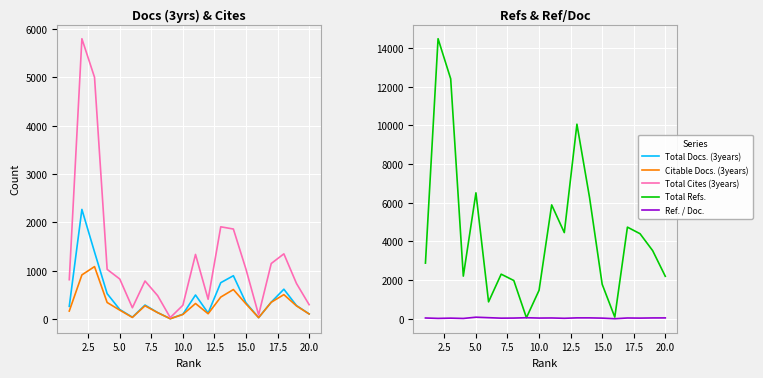

The value of Total Refs. at 2.5 is 20498. True or false?

False